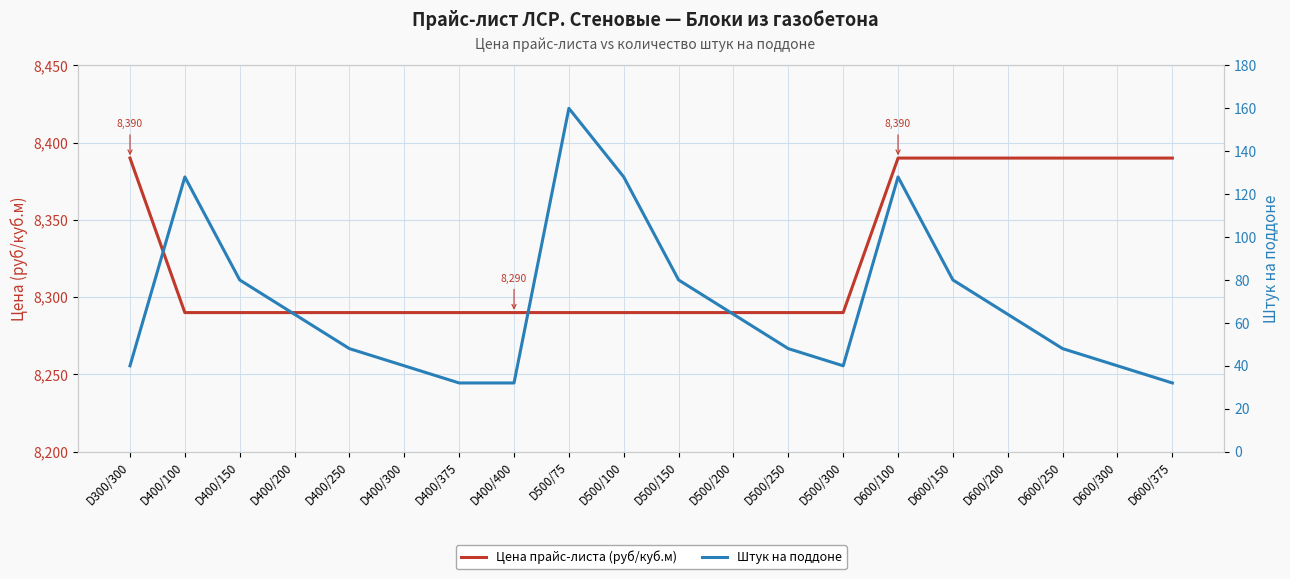

How many data points in Штук на поддоне are above 64?

7